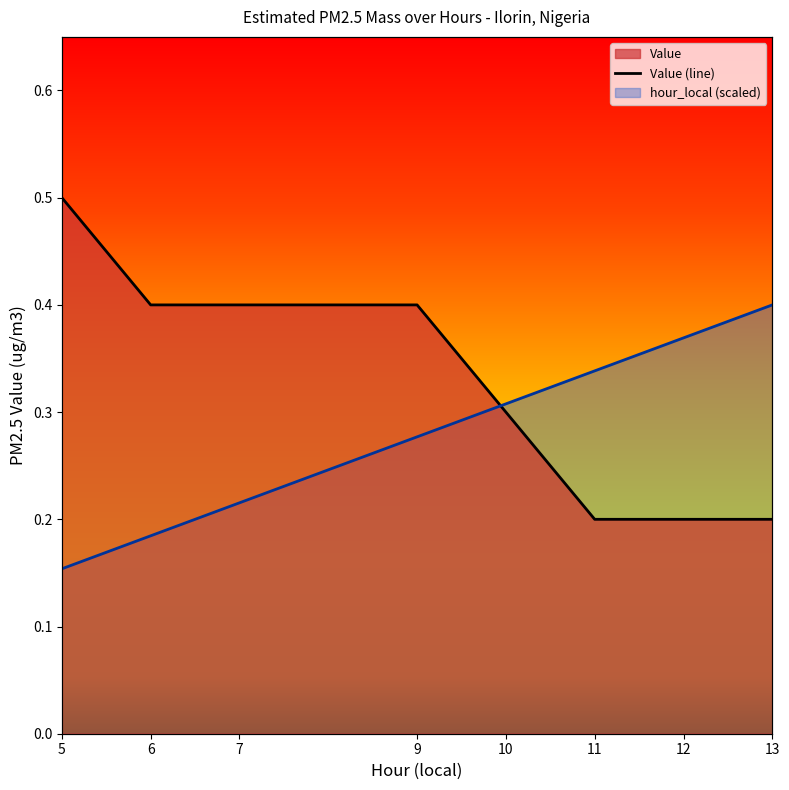

What is the sum of all hour_local values?

2.2